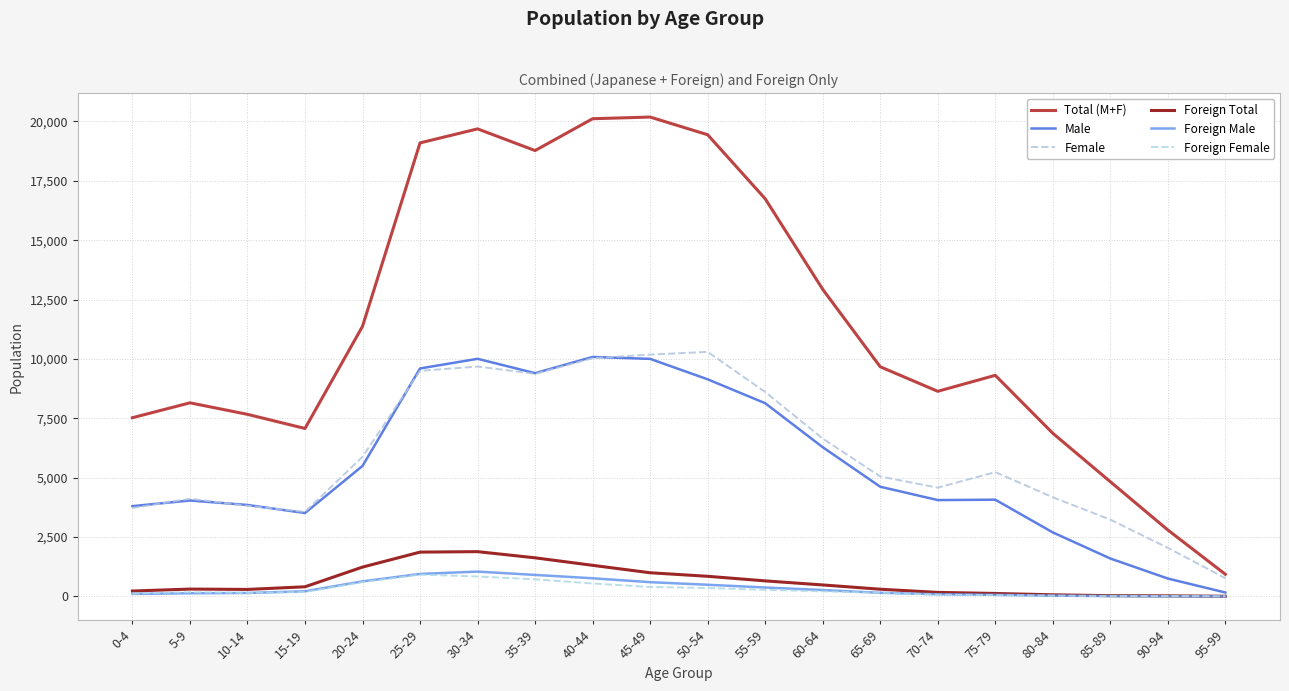

The Foreign Female series shows 201 at 10-14. True or false?

False